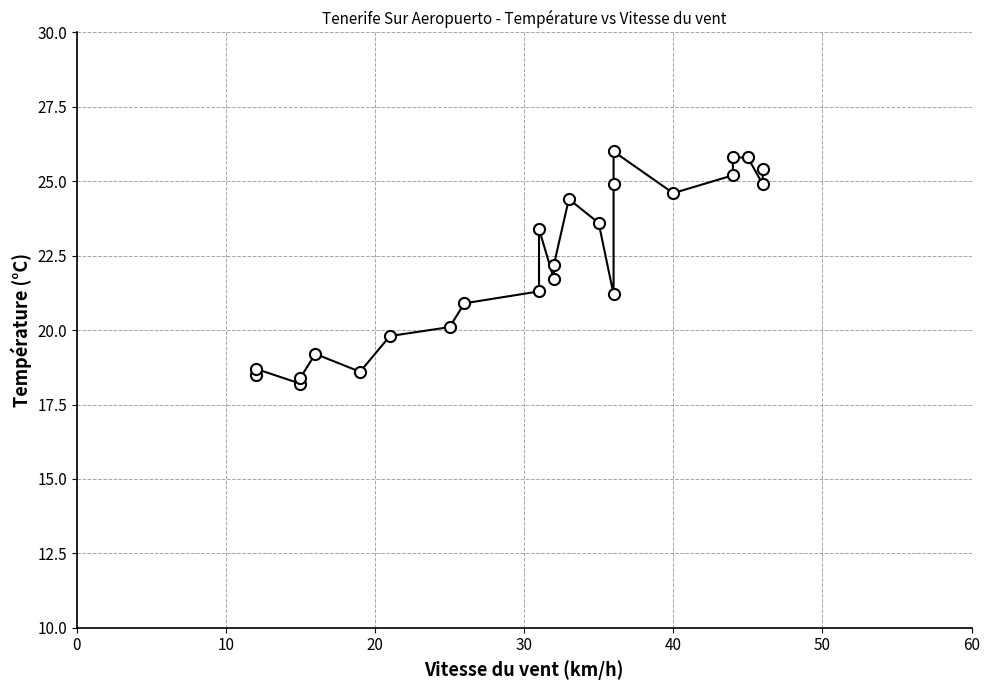

How many values exceed 22?

12